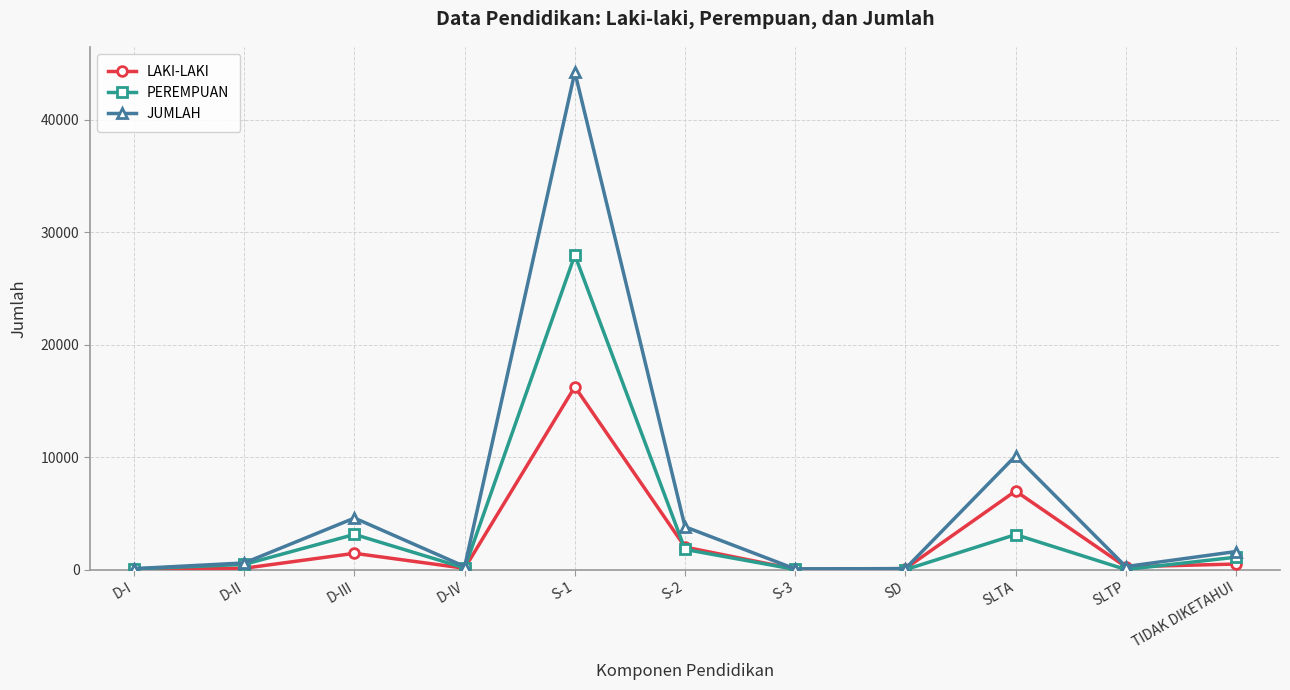

How many interior local peaks does the PEREMPUAN series have?

3